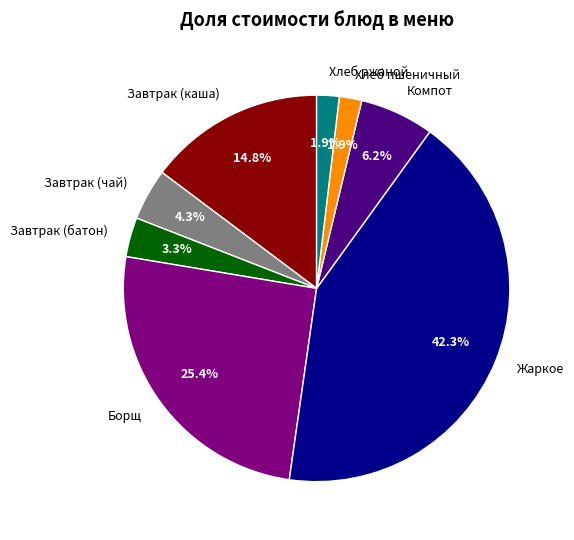

To the nearest percent, what portion does Жаркое represent?

42%